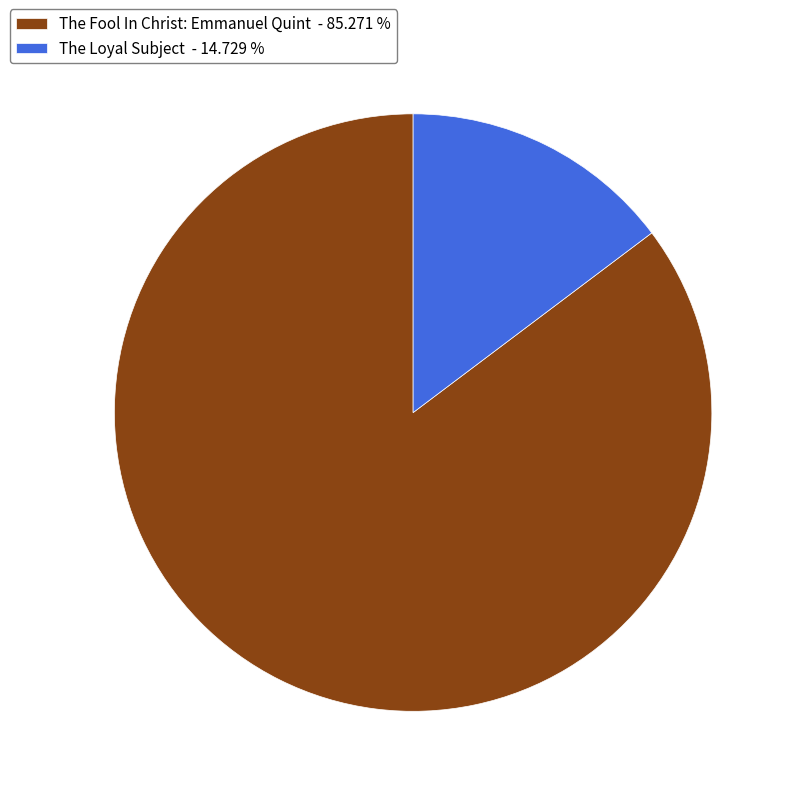

Do The Loyal Subject - 14.729 % and The Fool In Christ: Emmanuel Quint - 85.271 % together represent more than half of the pie?

Yes